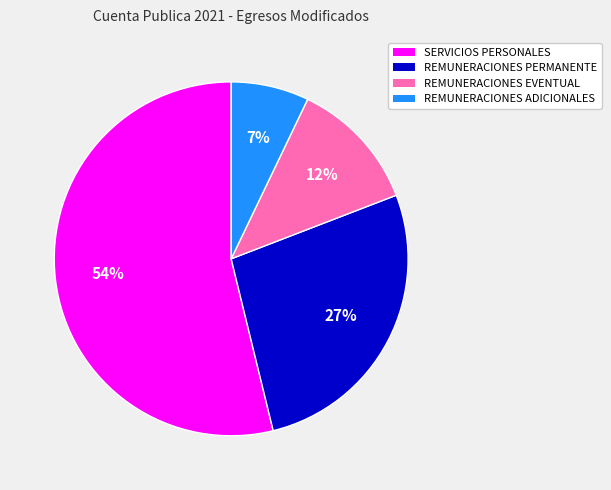

Which slice is the smallest?

REMUNERACIONES ADICIONALES